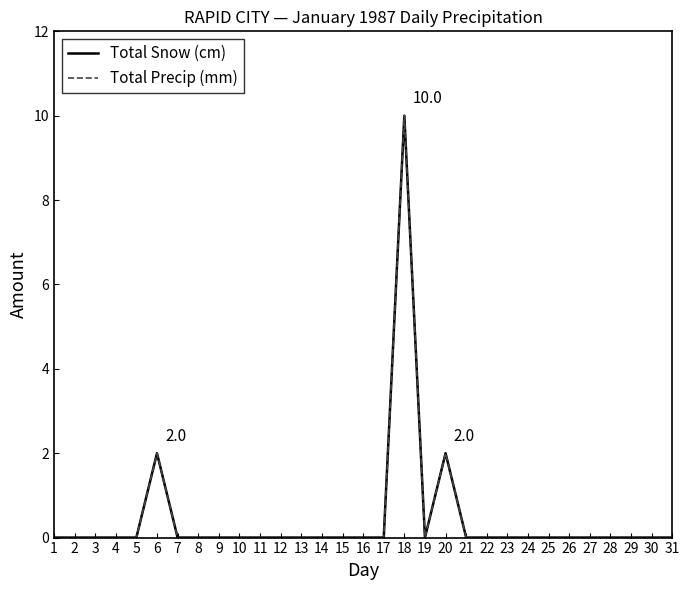

Is this an area chart (filled region under the line)?

No